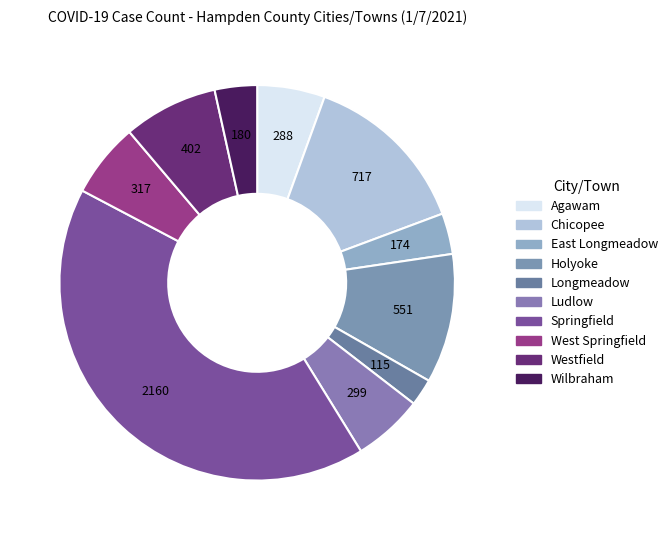

Which category has the biggest portion of the pie?

Springfield